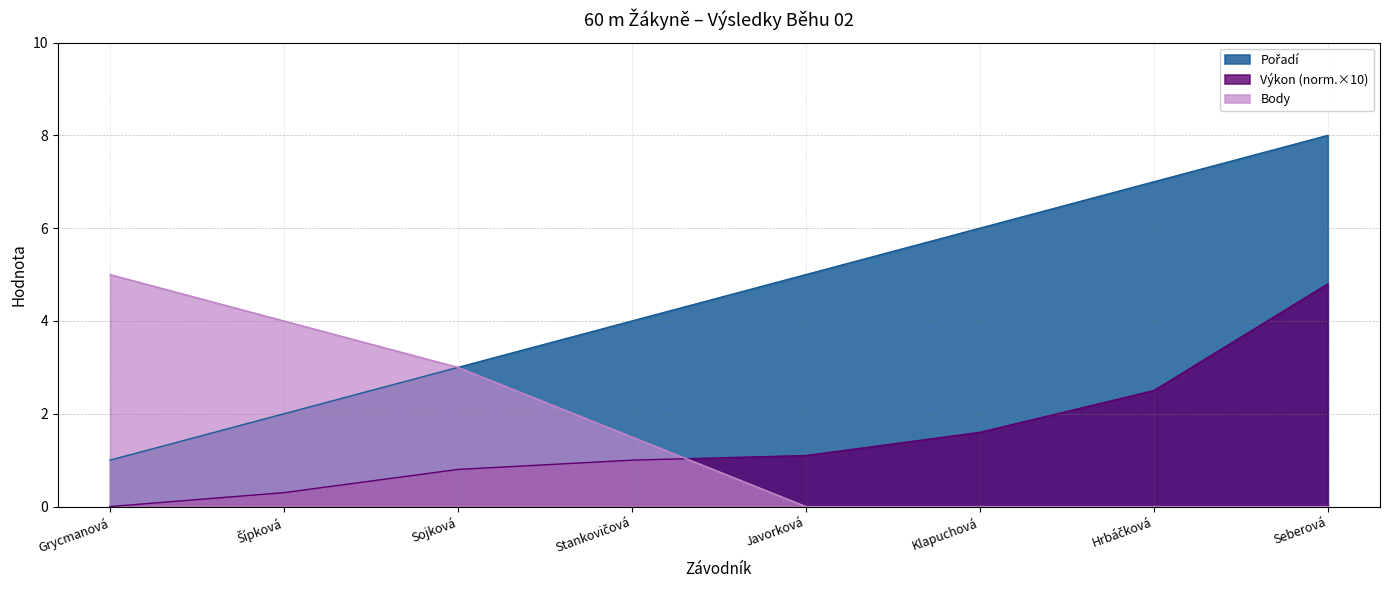

True or false: Pořadí and Body intersect in this chart.

False